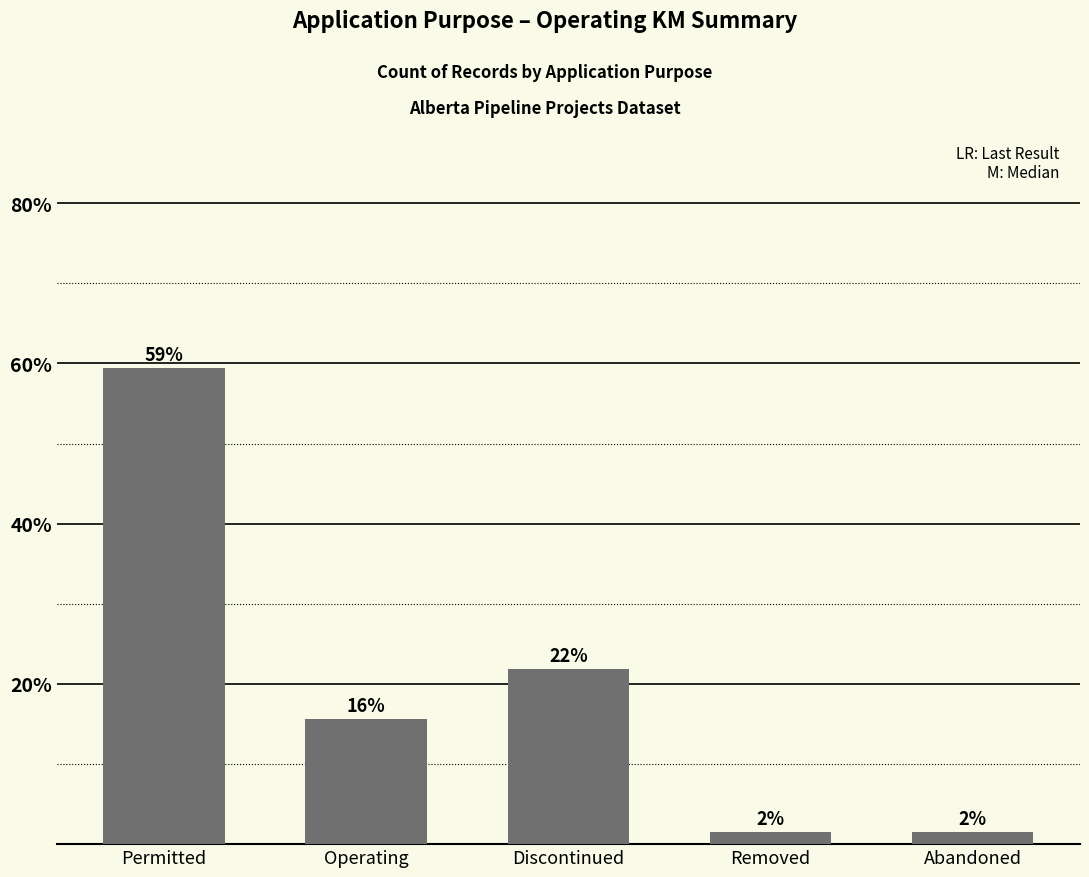

Does the chart contain any negative values?

No